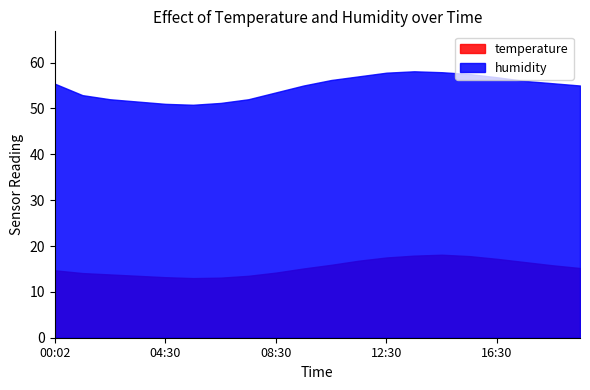

What is the difference between the humidity values at 17:30 and 12:30?

1.8